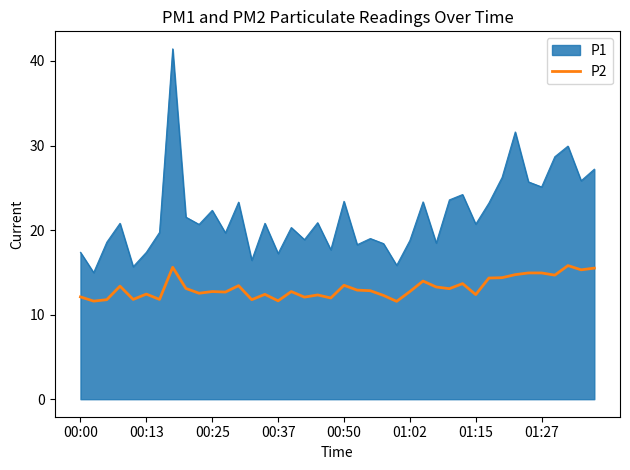

How many lines are shown in the chart?

2